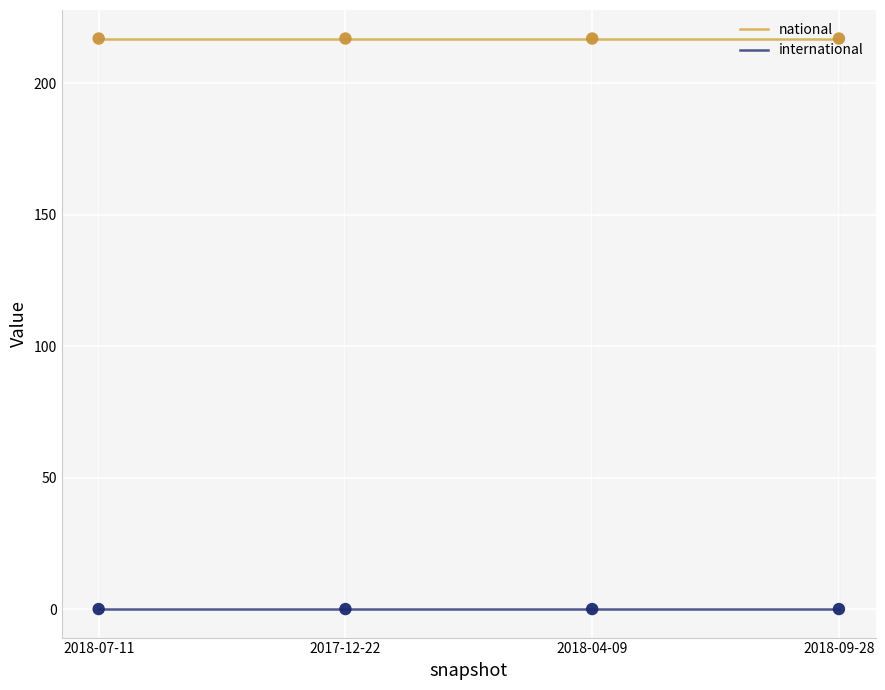

What is the total value across all series at 2018-07-11?

217